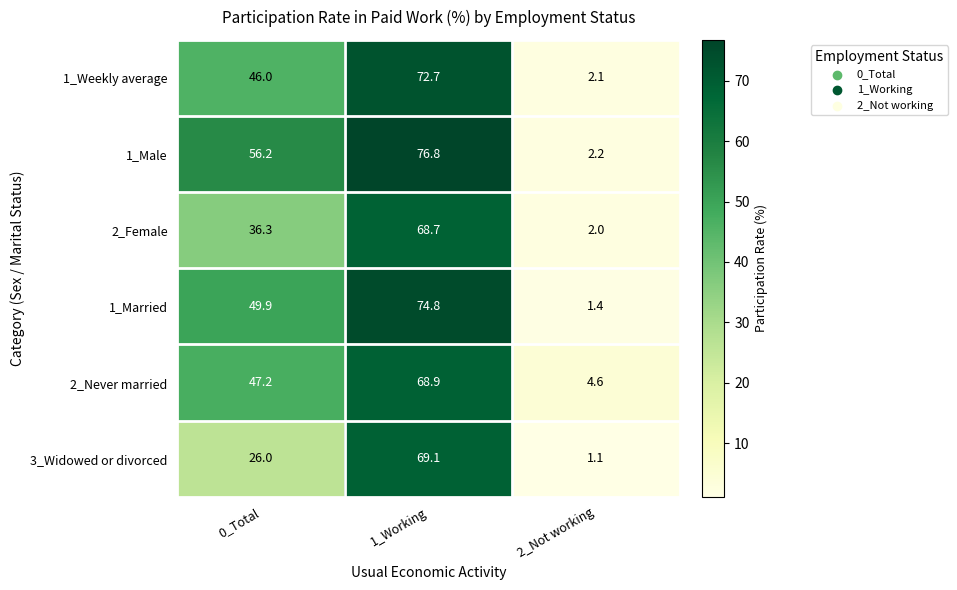

Which series has the widest spread of values?

1_Male